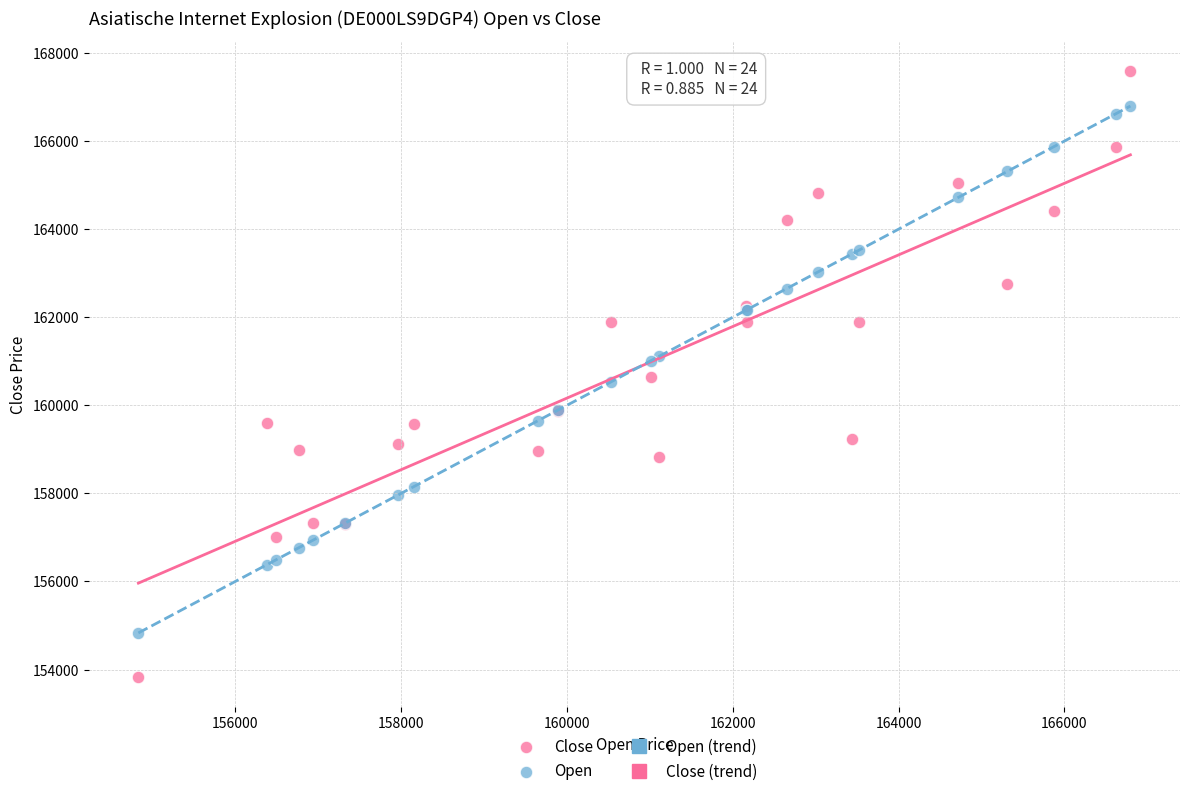

What is the X range (max minus min) for the scatter plot?

11965